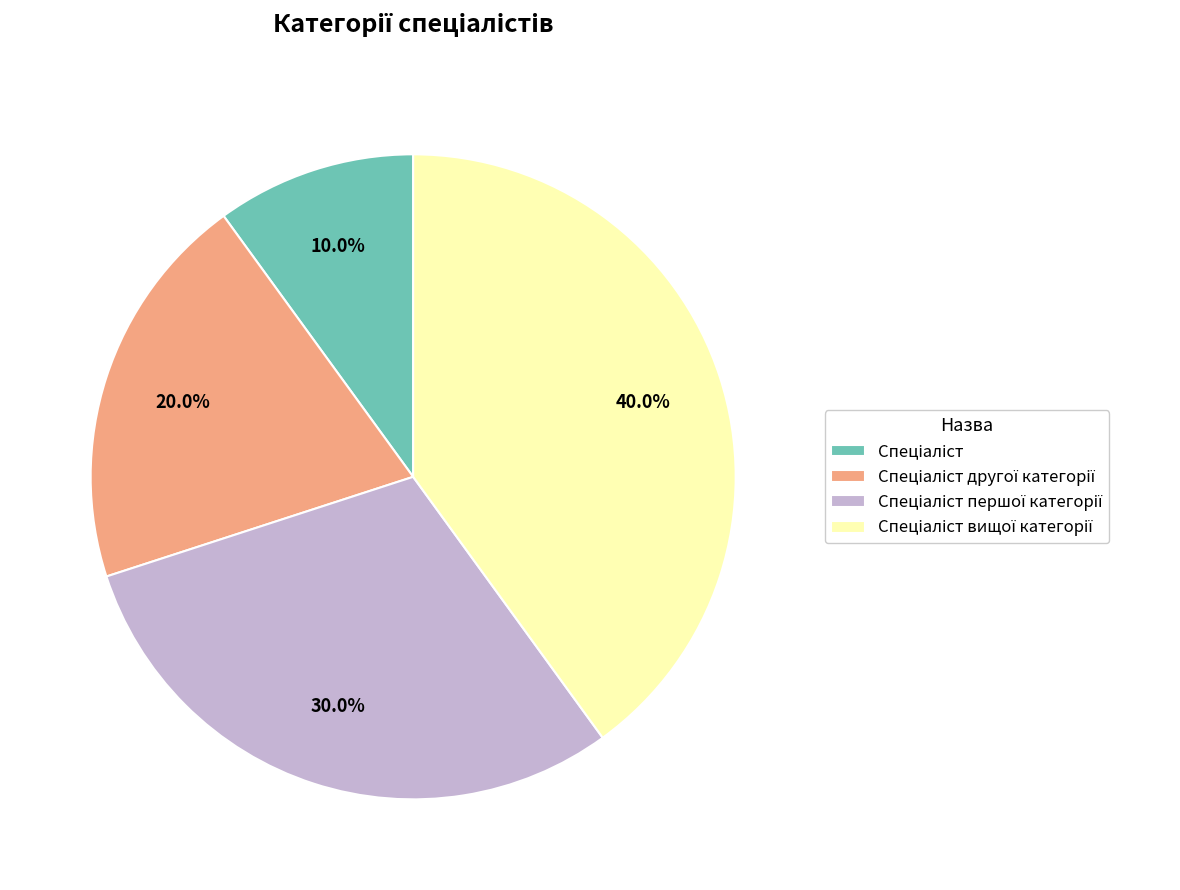

Is there any slice that represents more than half of the pie?

No